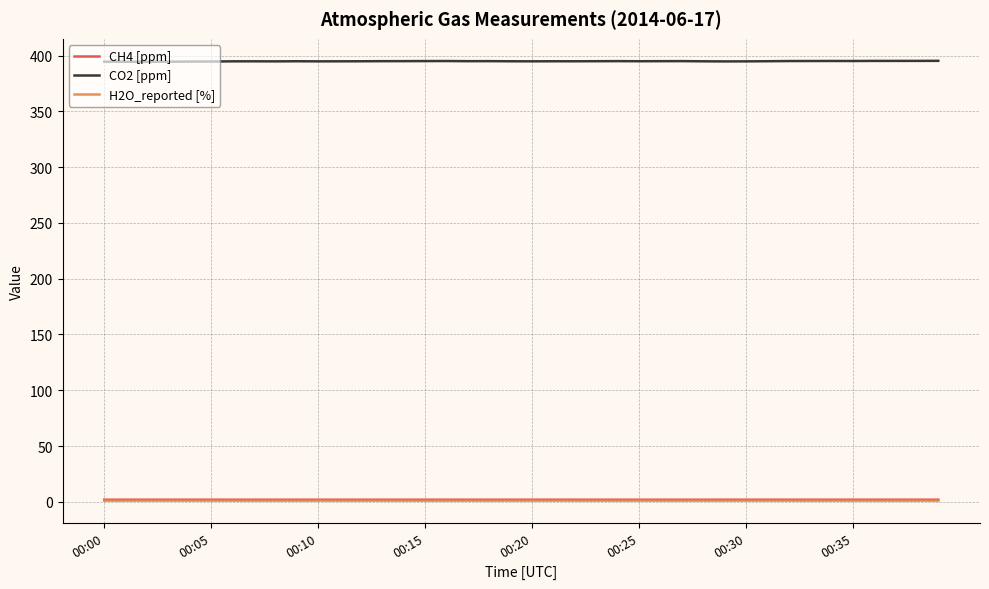

How many lines are shown in the chart?

3